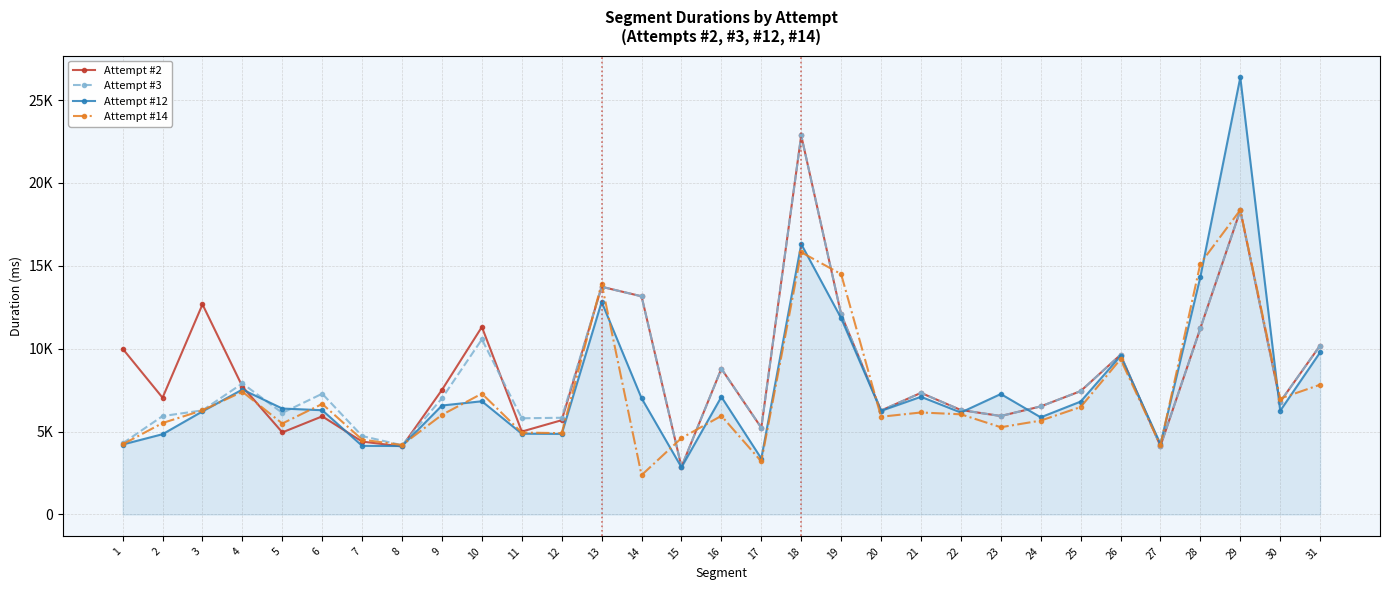

At which label does Attempt #3 first exceed 6798?

4